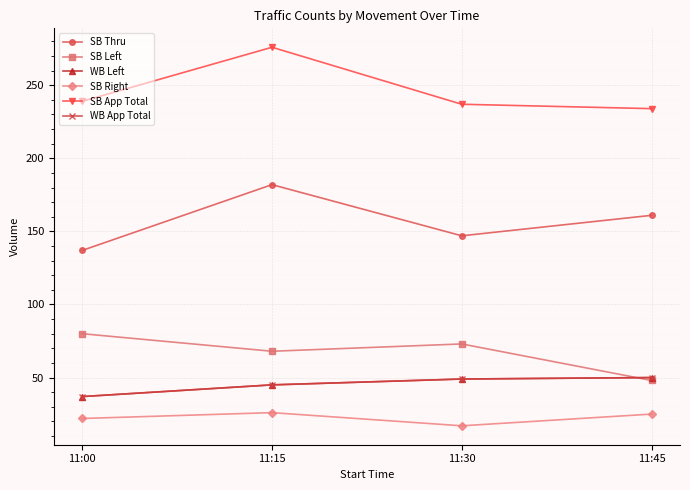

Is it true that WB App Total equals 37 at 11:00?

True